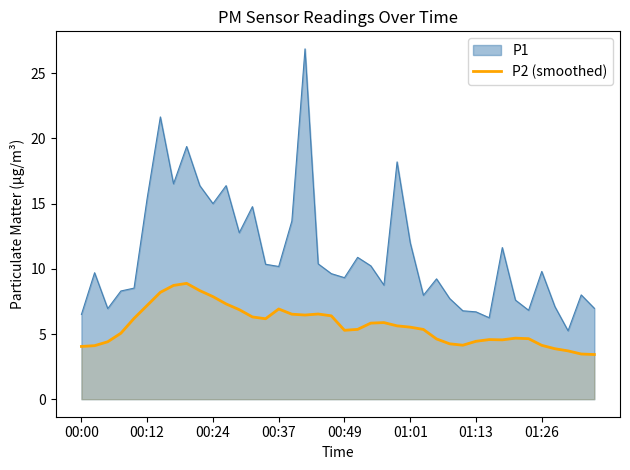

How many lines are shown in the chart?

2